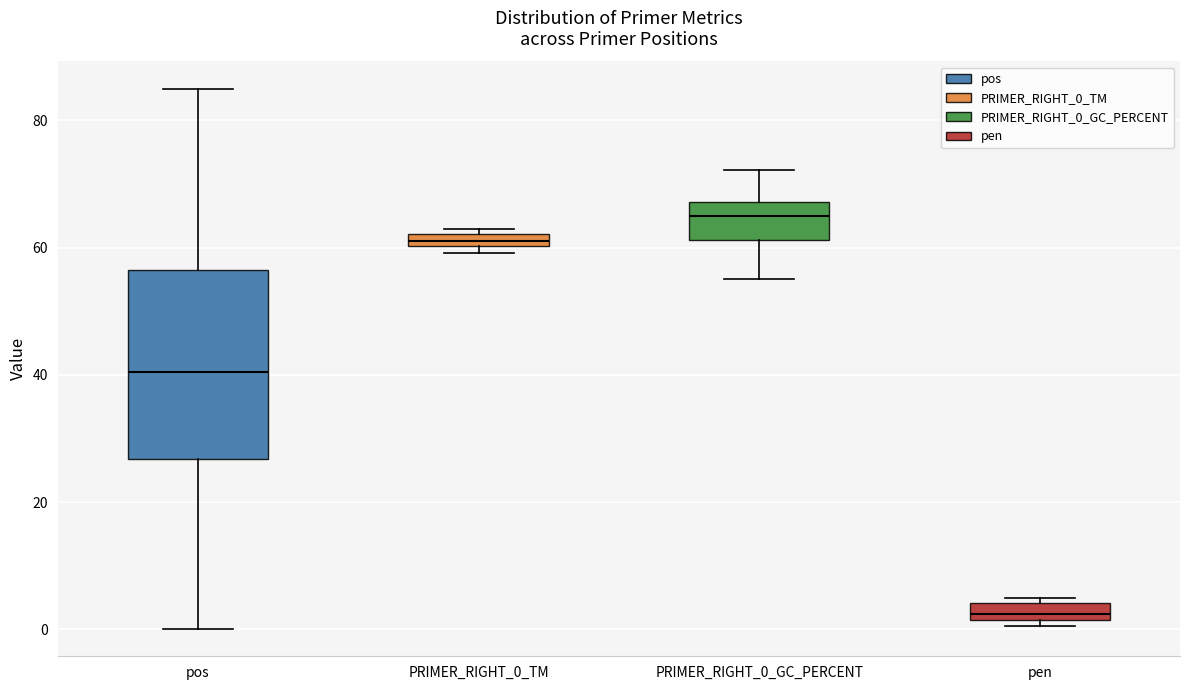

Where is the upper edge of the box for PRIMER_RIGHT_0_TM on the y-axis? The values are not printed on the chart, so give them approximately, as read against the axis.

62